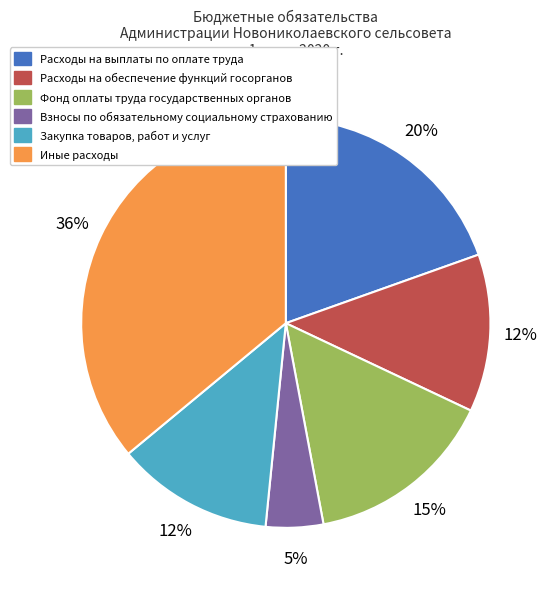

How many segments does this pie chart have?

6